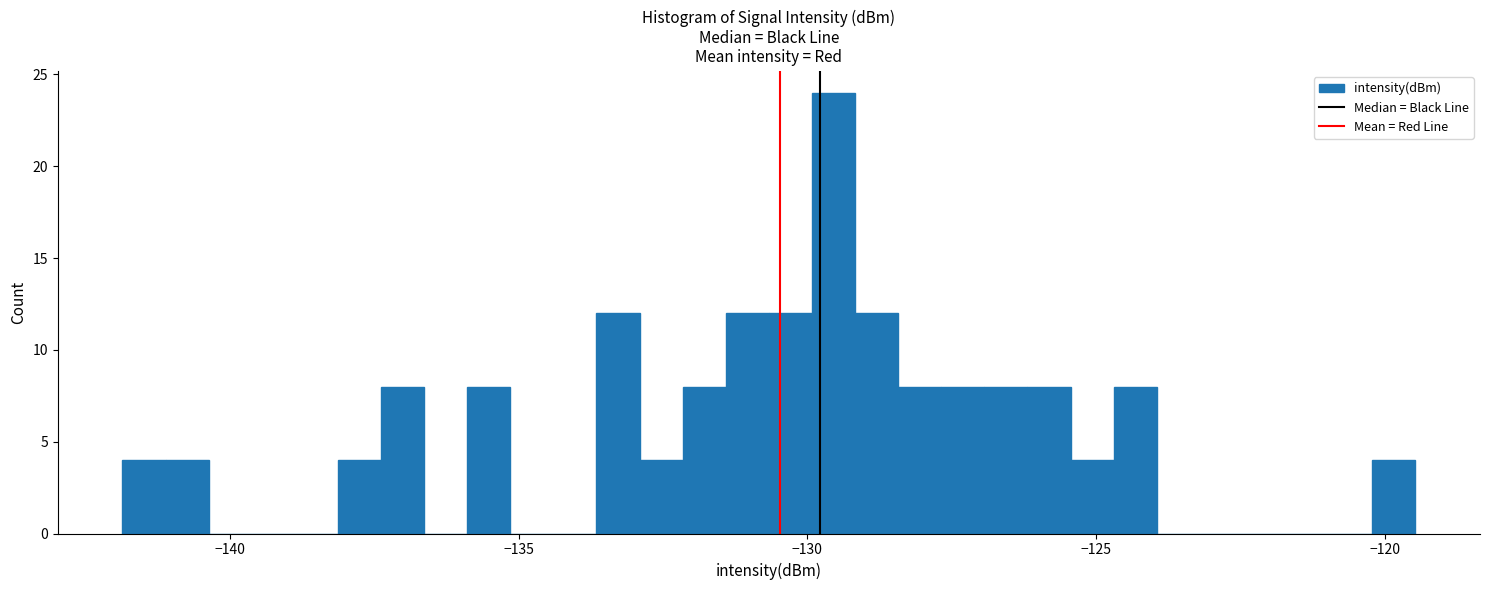

Read against the x-axis, roughly where is the centre of the tallest bar?

-129.5